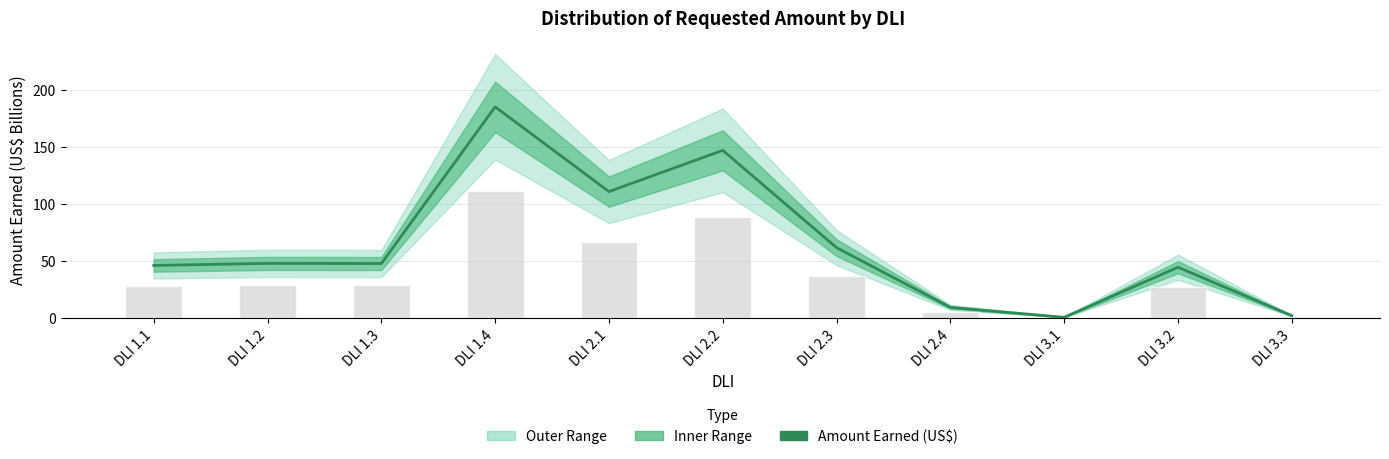

What is the spread (max minus min) of values at DLI 1.3?

19.0